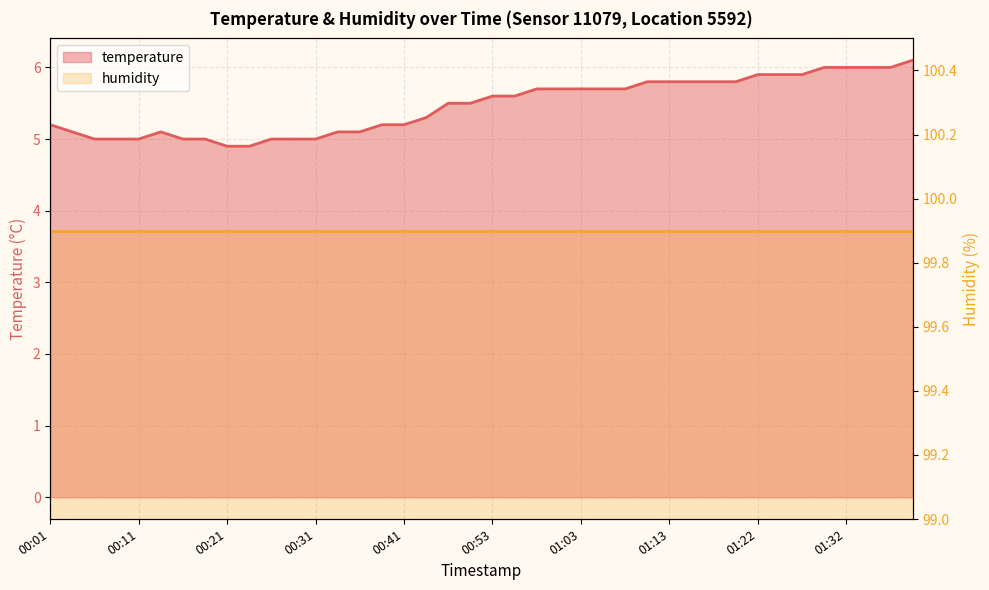

Where is the data nearest to the value 5?

00:06